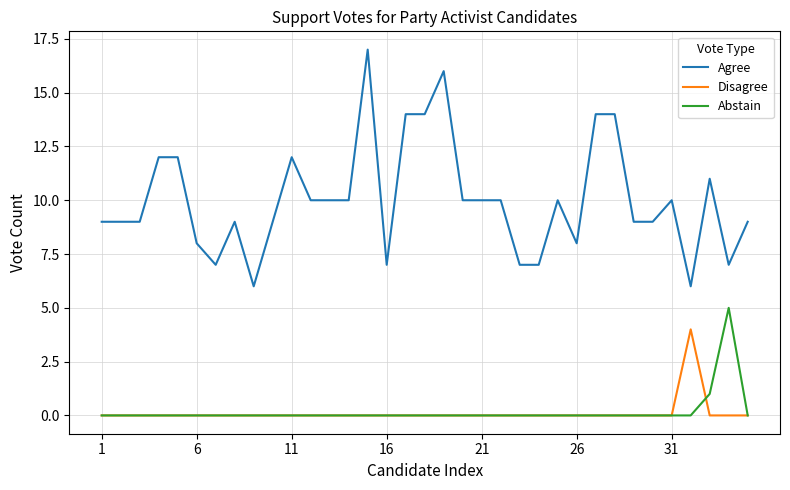

Which series has the largest total across all categories?

Agree